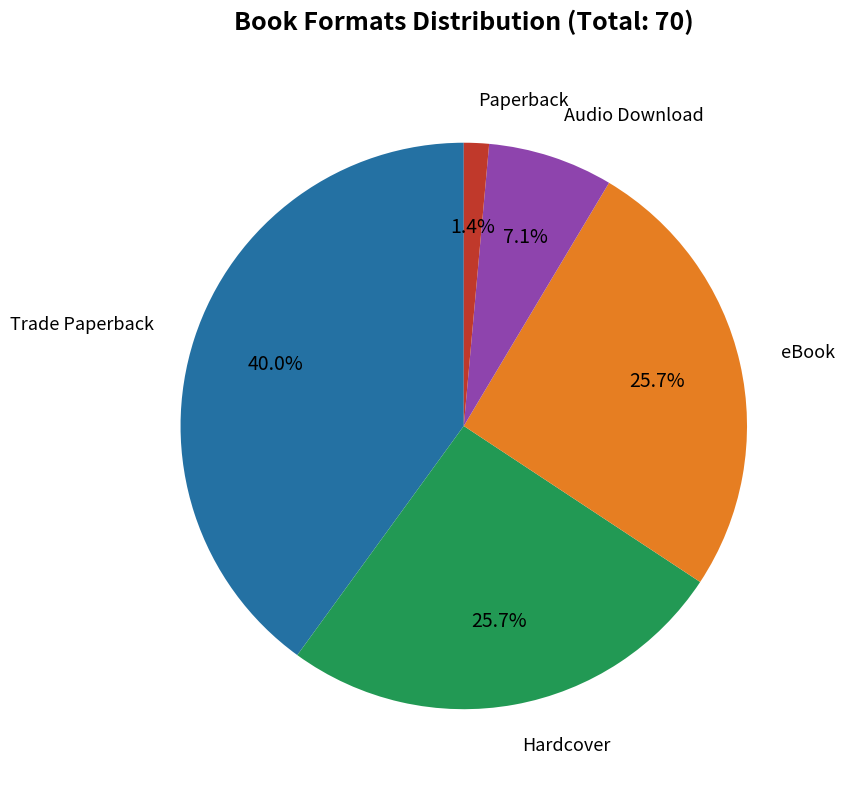

Does any single category account for the majority?

No